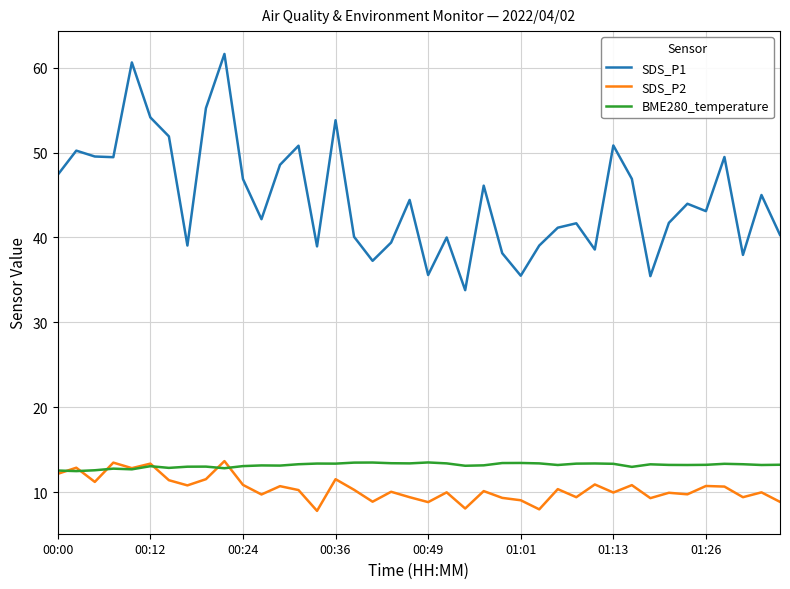

Which series has the largest total across all categories?

SDS_P1